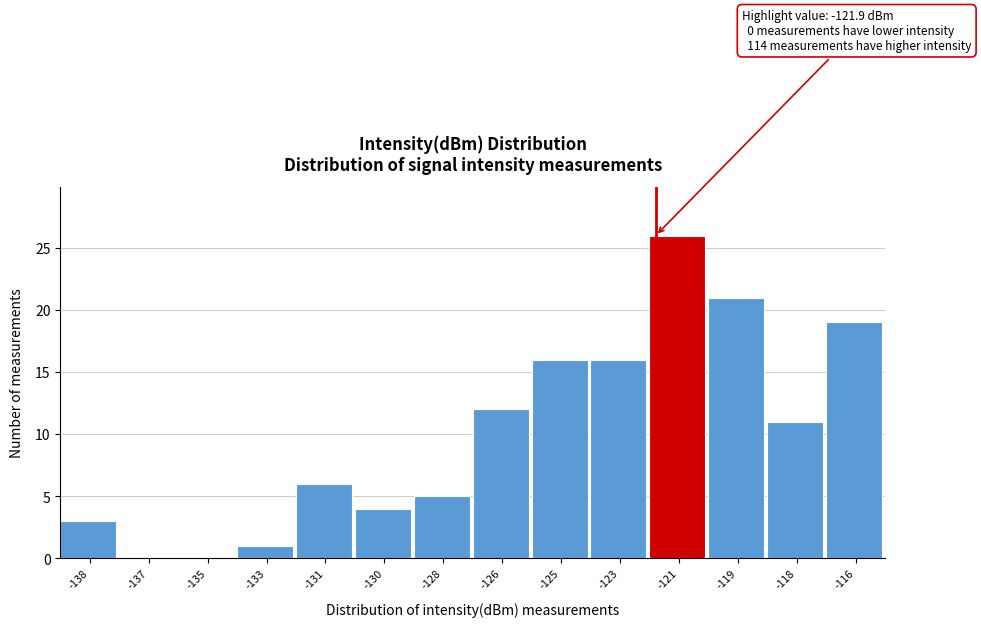

Reading left to right, list all the values displayed in this chart.

-138=3	-137=0	-135=0	-133=1	-131=6	-130=4	-128=5	-126=12	-125=16	-123=16	-121=26	-119=21	-118=11	-116=19